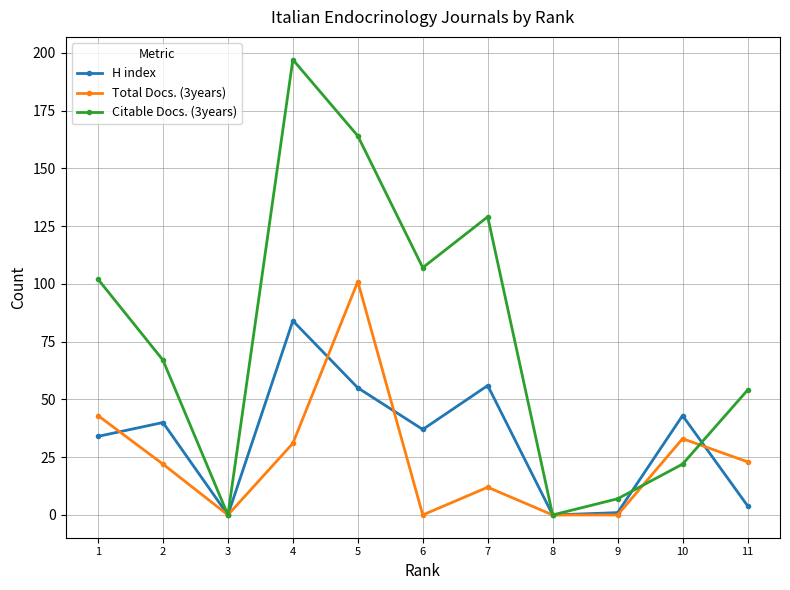

How many lines are shown in the chart?

3